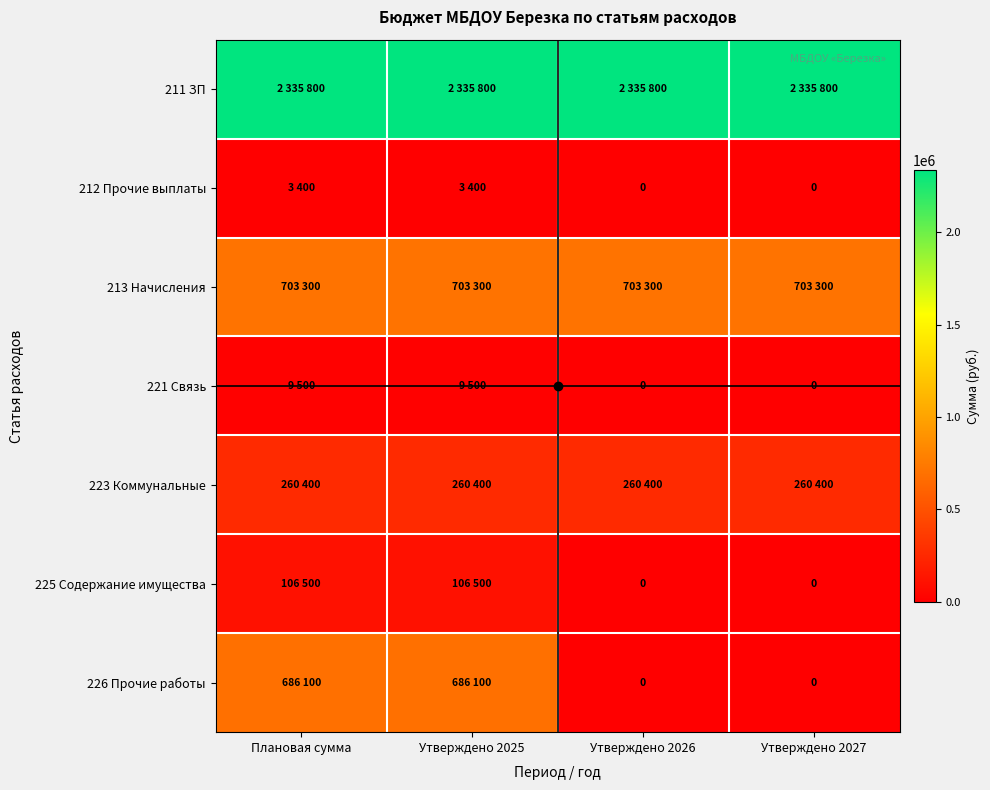

How many series are shown in this chart?

7